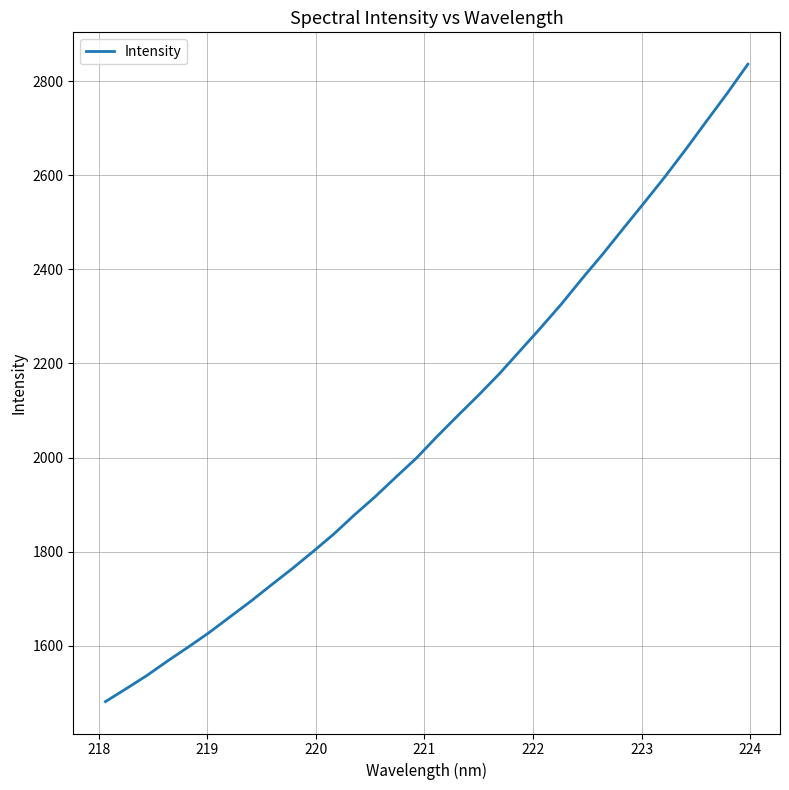

What is the difference between the maximum and minimum values?

1354.7